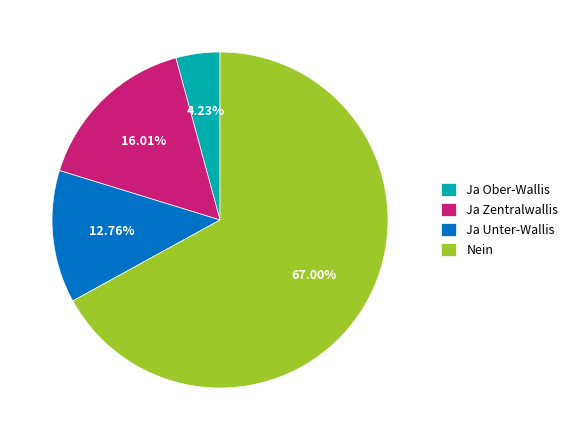

To the nearest percent, what is the average slice percentage?

25%